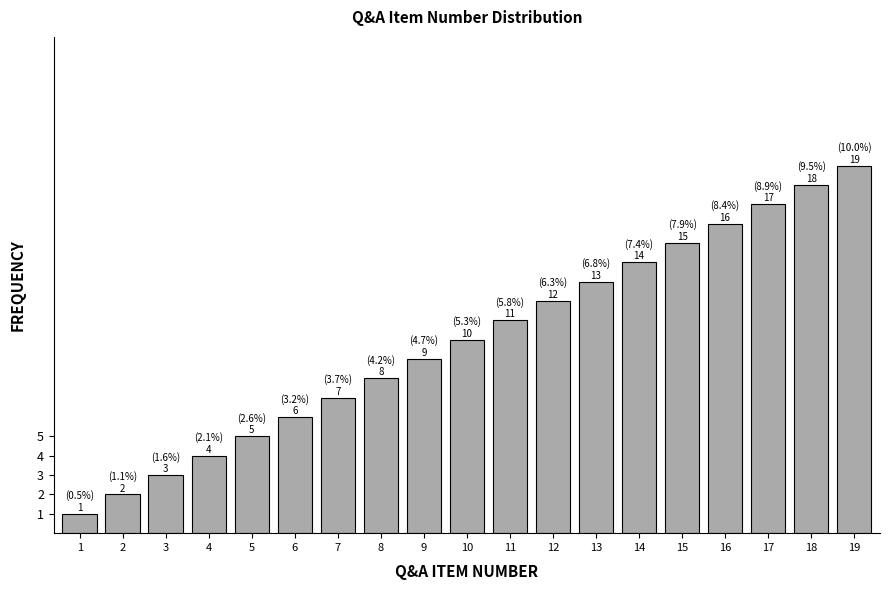

The value at 17 is 26. True or false?

False